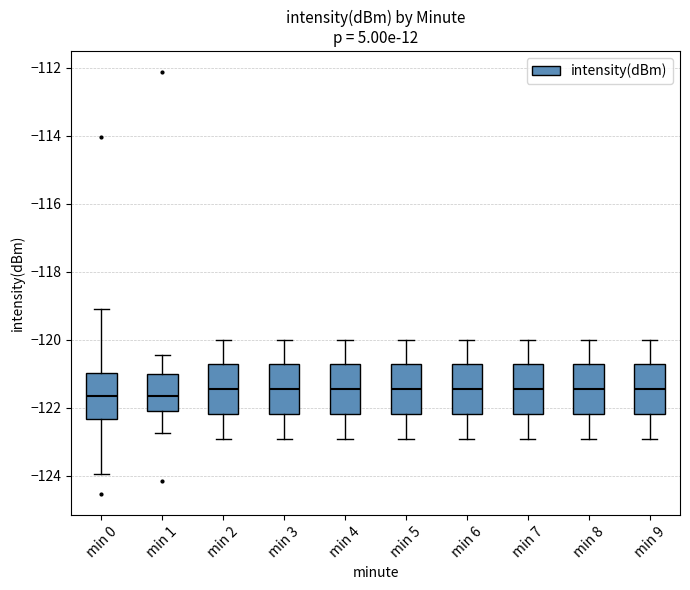

Where does the lower whisker of the box for min 7 end on the y-axis? The values are not printed on the chart, so give them approximately, as read against the axis.

-122.8